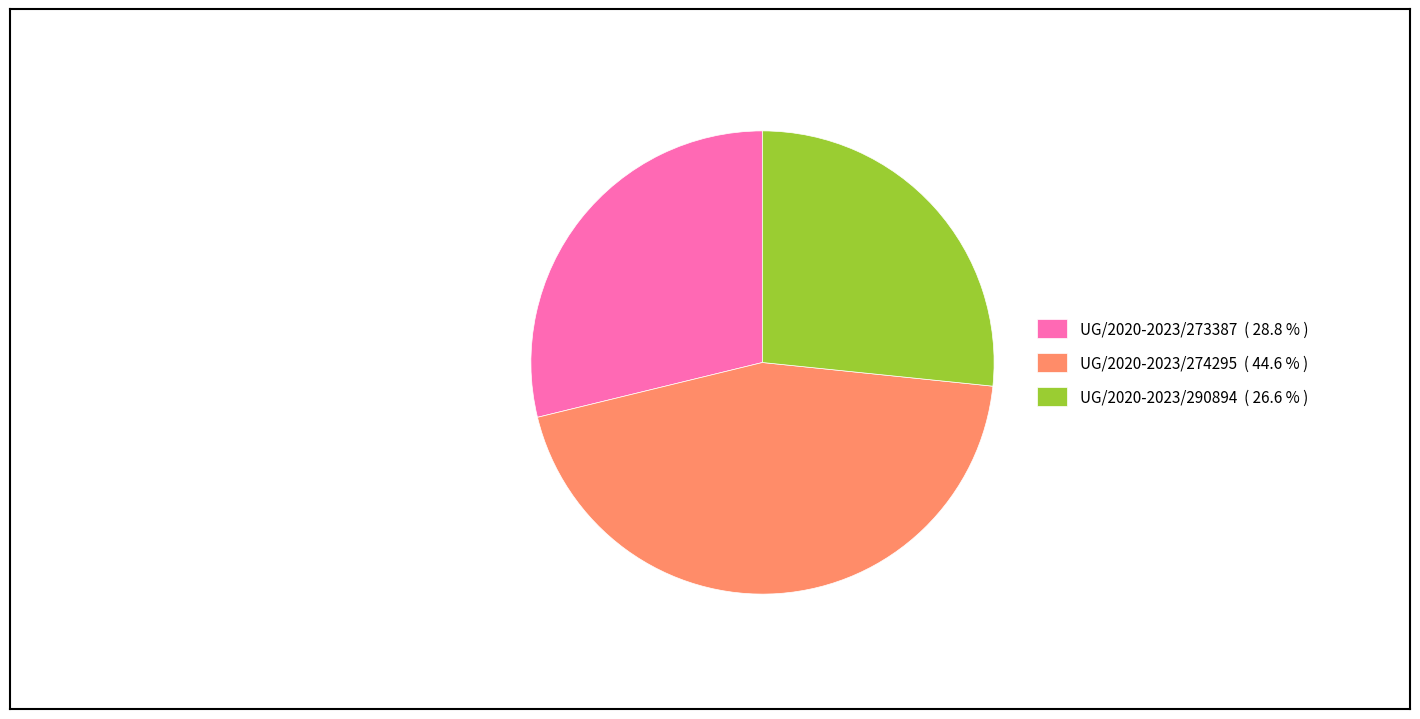

Is there a majority slice in this chart?

No